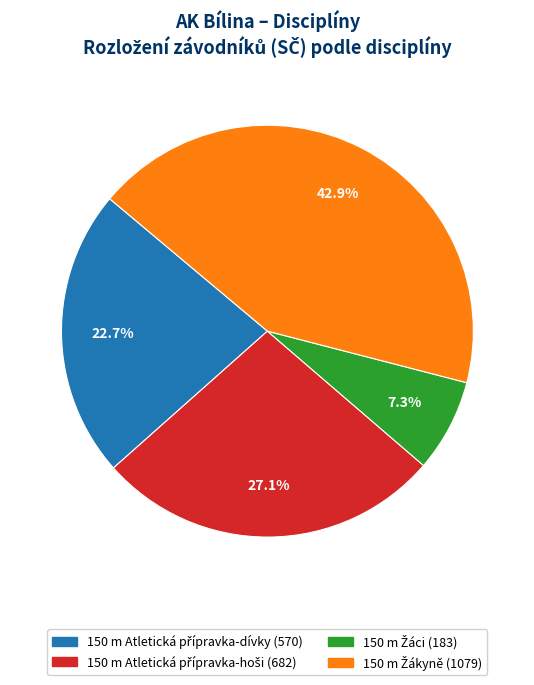

Is there any slice that represents more than half of the pie?

No